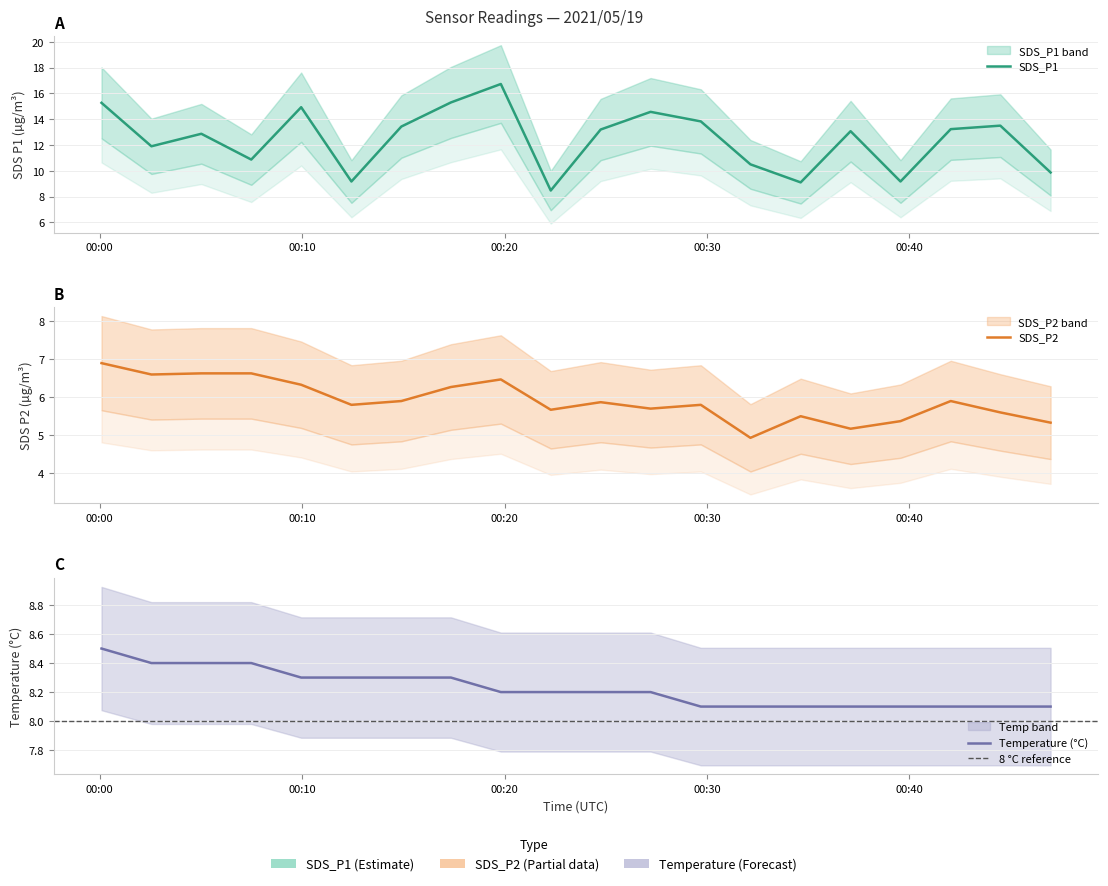

True or false: Temp and SDS_P1 intersect in this chart.

False